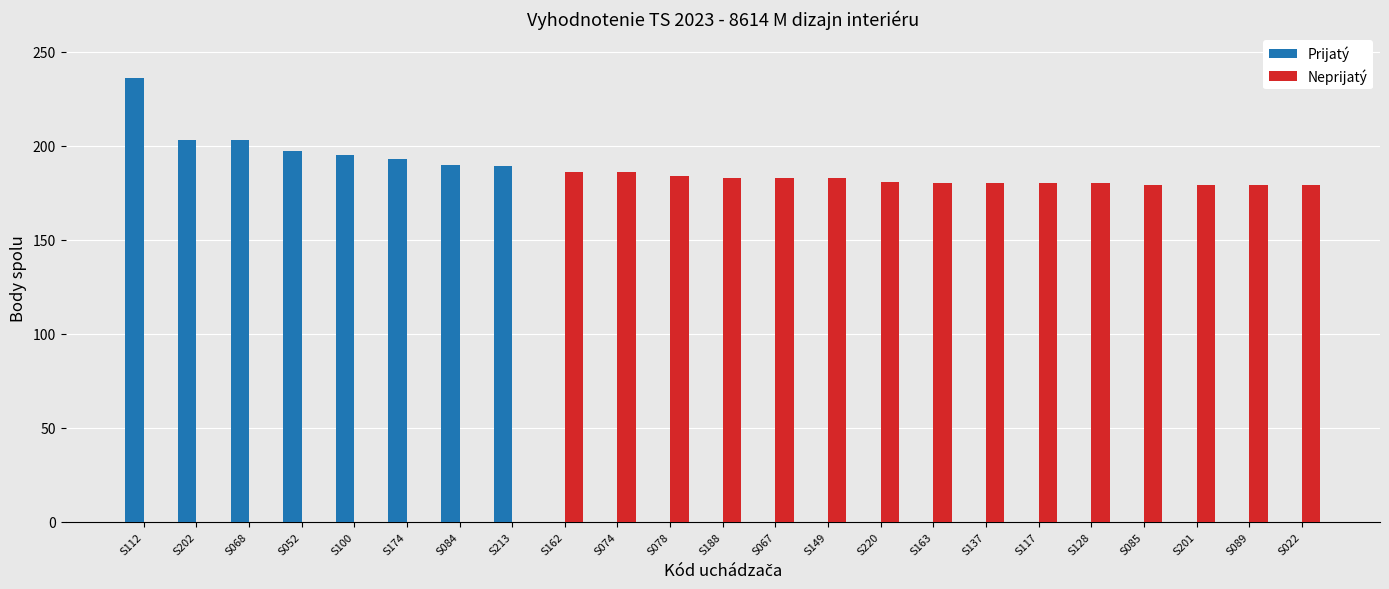

What is the total value across all series at S188?

183